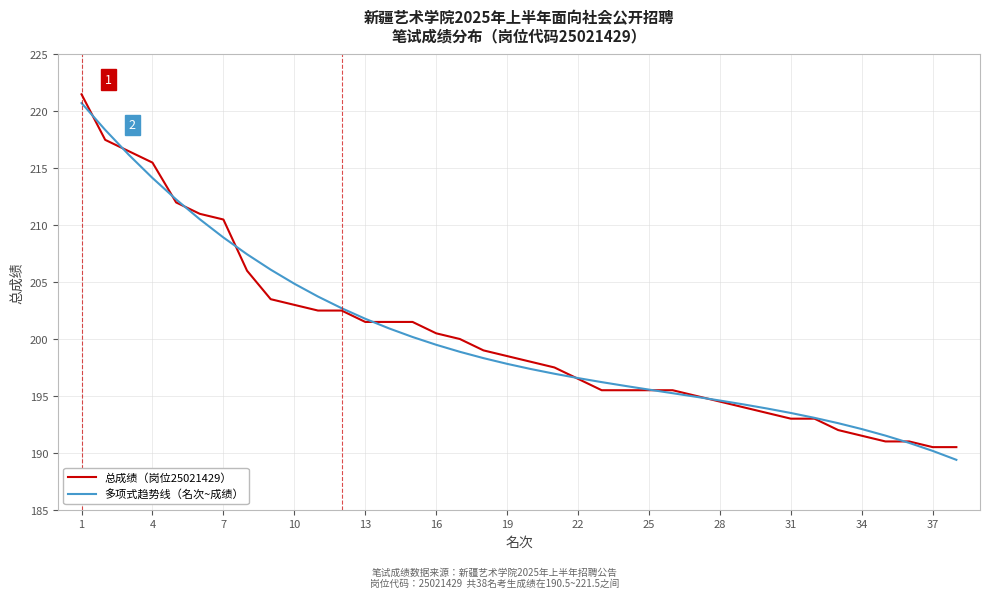

What is the minimum value for 总成绩（岗位25021429）?

190.5